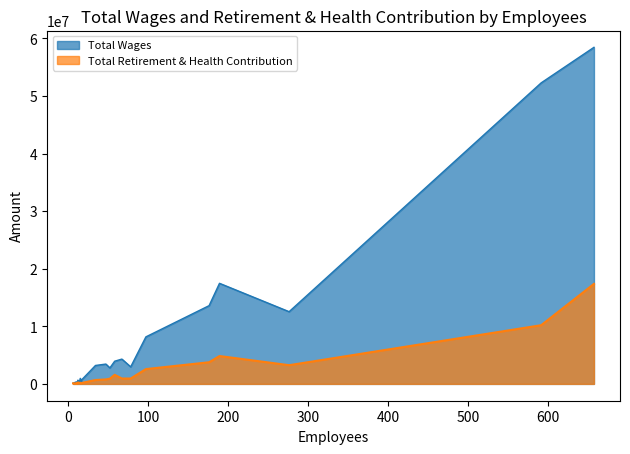

What is the difference between the Total Wages values at 10 and 14?

231389